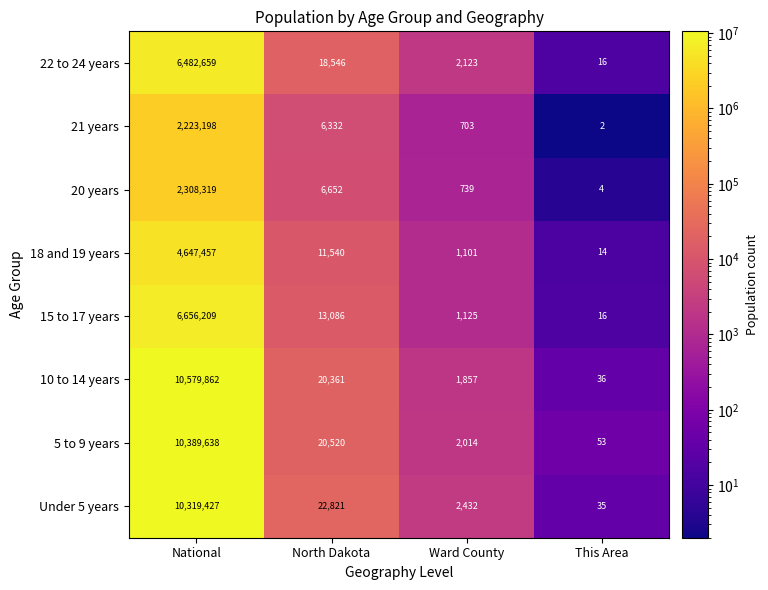

What is the total value across all series at North Dakota?

119858